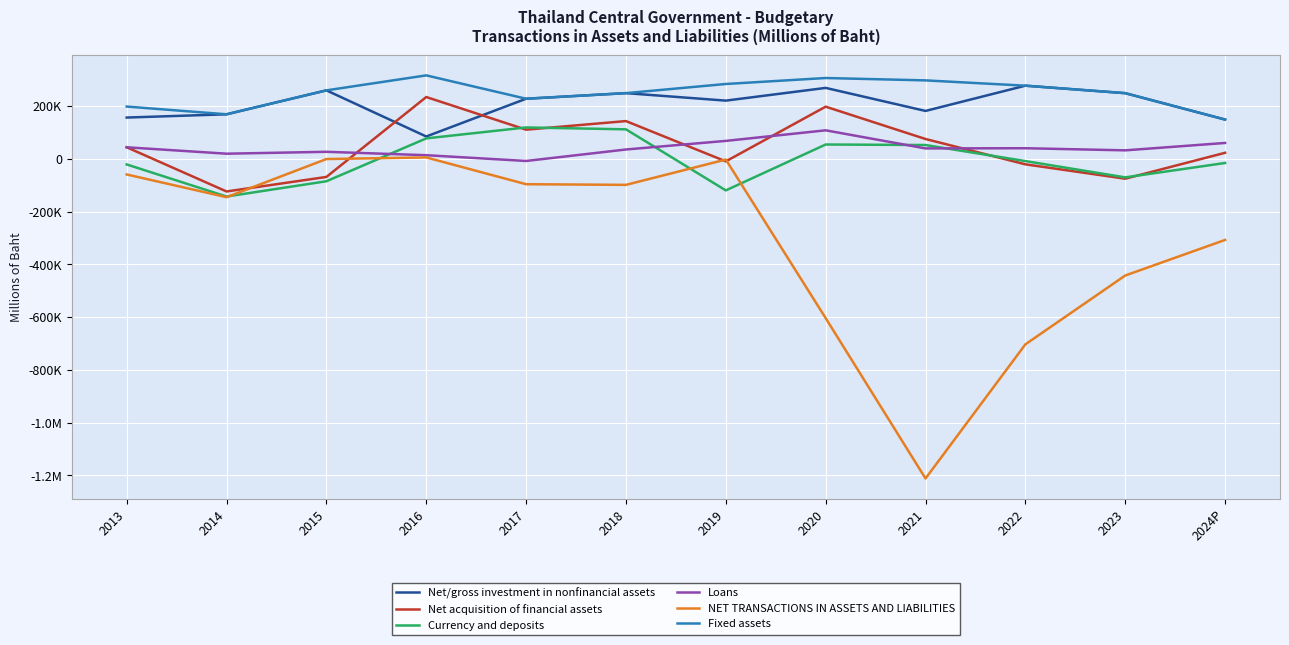

What position from the right is 2018?

7